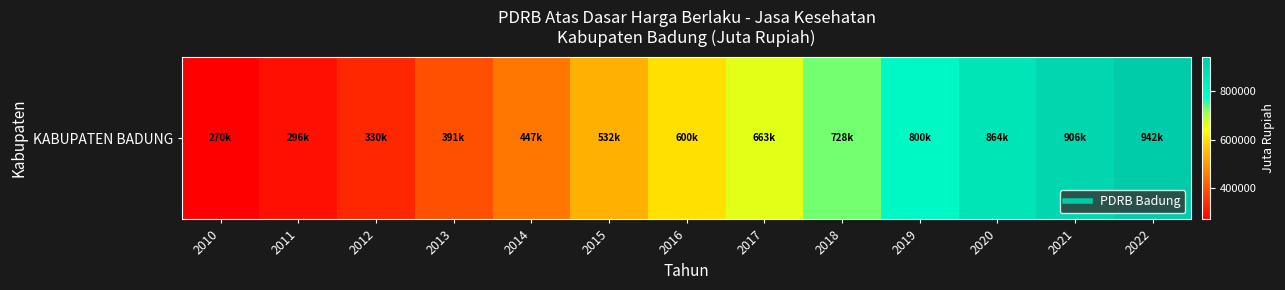

Rank the categories by value from highest to lowest.

2022, 2021, 2020, 2019, 2018, 2017, 2016, 2015, 2014, 2013, 2012, 2011, 2010